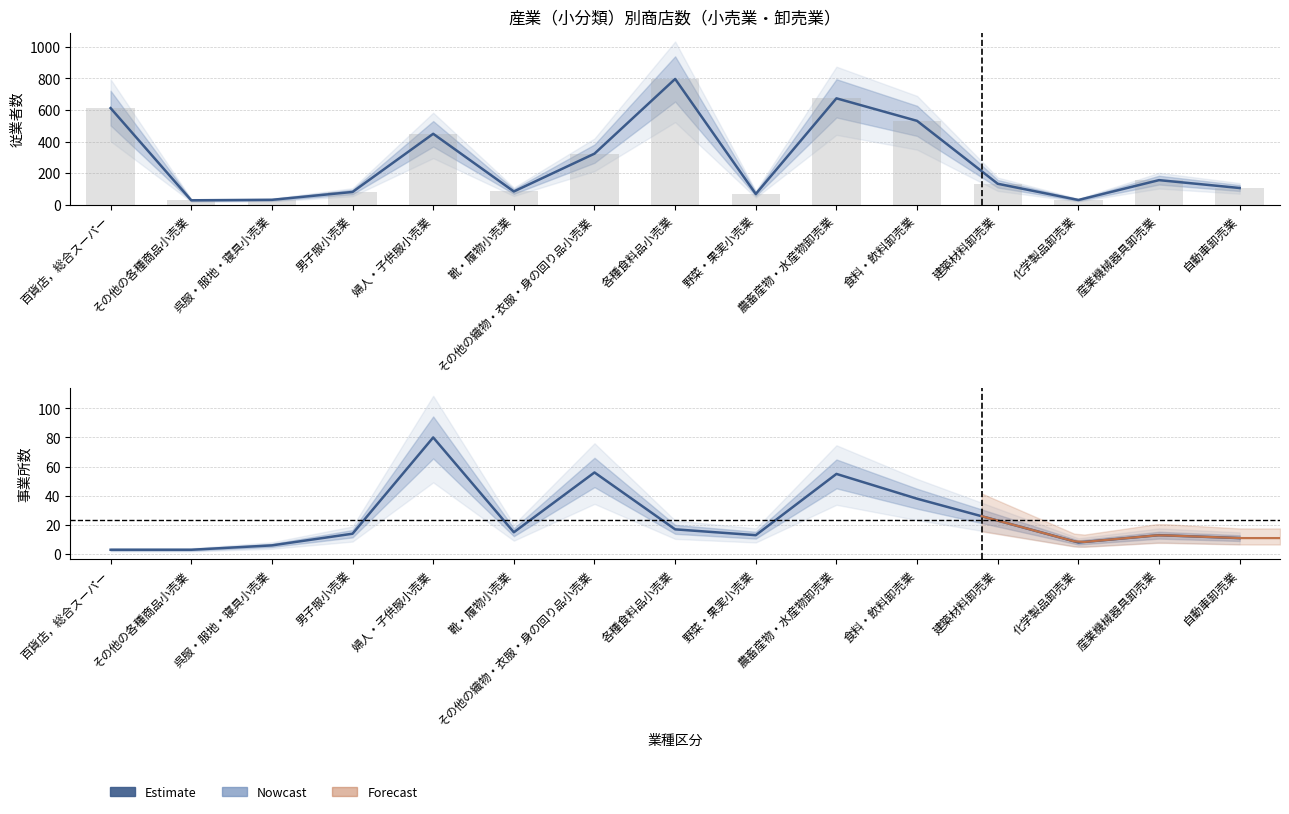

Reading left to right, what are all the values shown in this chart?

従業者数: 612	27	30	80	449	83	323	797	67	674	531	132	29	155	105
事業所数: 3	3	6	14	80	15	56	17	13	55	38	23	8	13	11